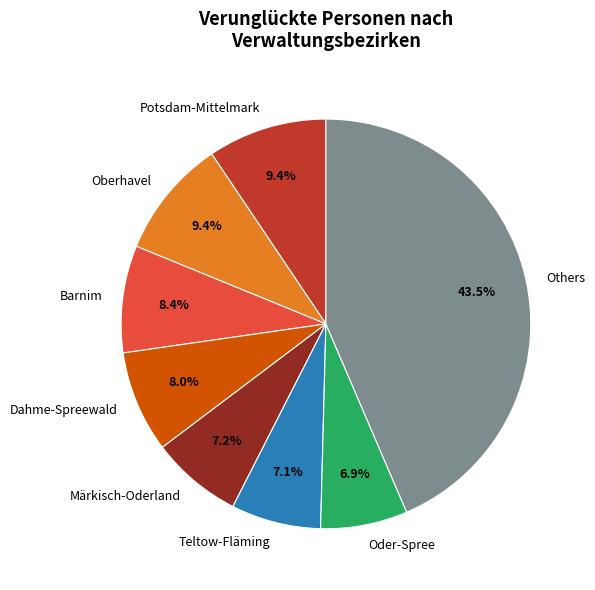

Which slice is the largest?

Others